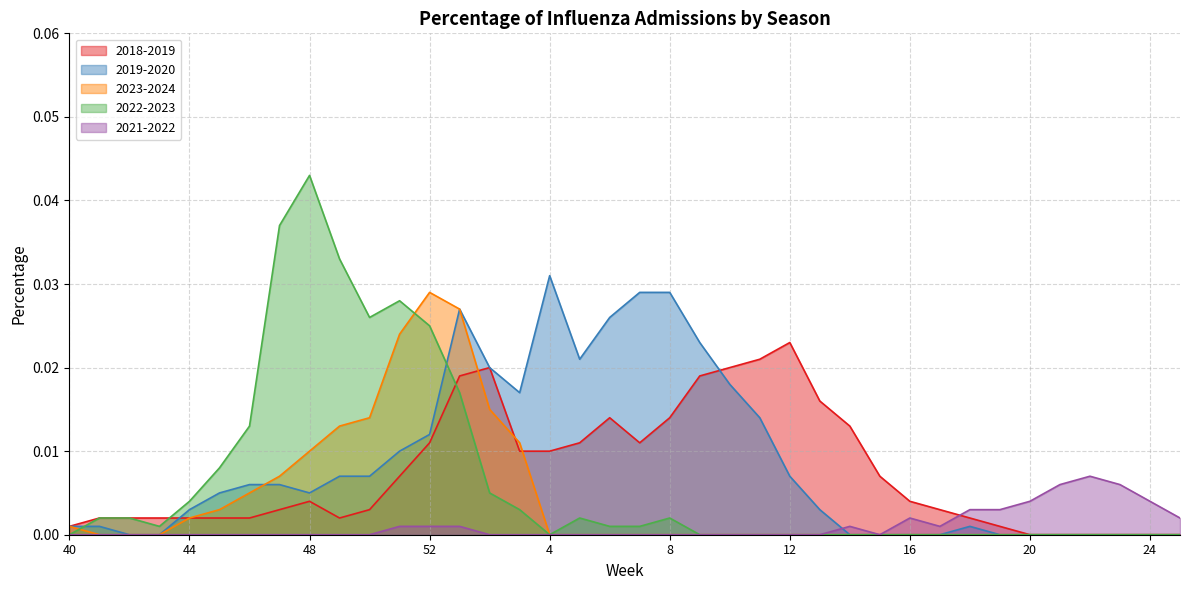

What position from the left is 1?

14